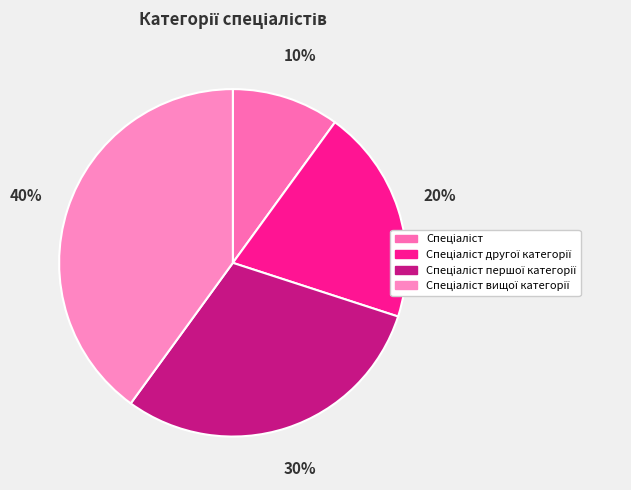

Is there any slice that represents more than half of the pie?

No